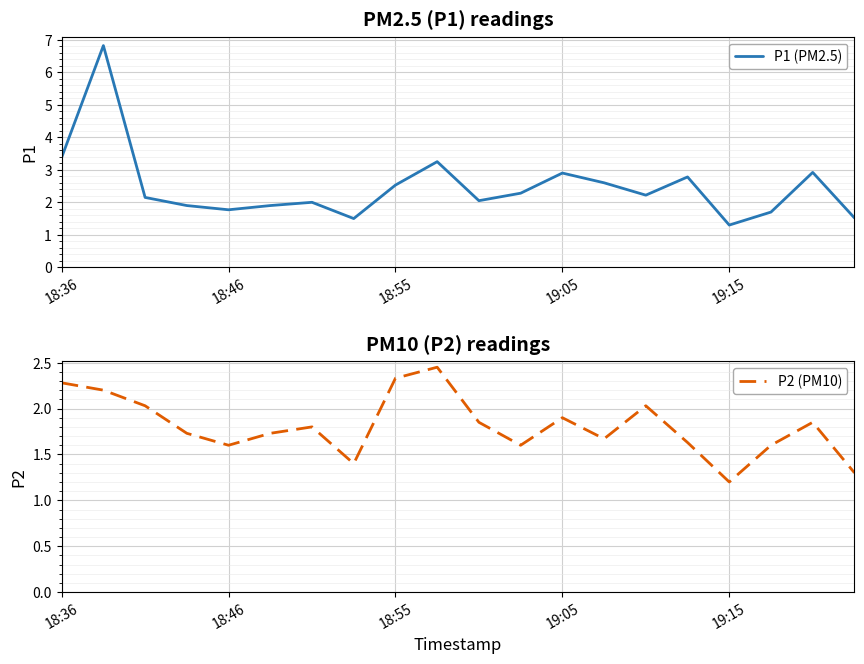

What is the lowest value of the P2 (PM10) series?

1.2